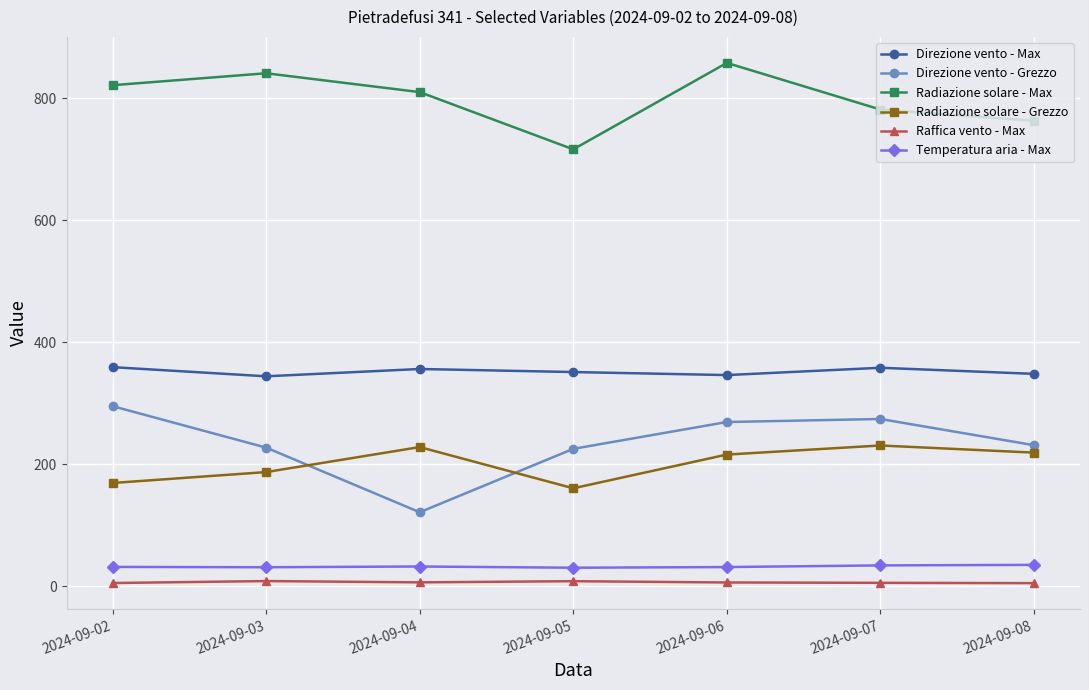

At which category does the chart reach its peak across all series?

2024-09-06